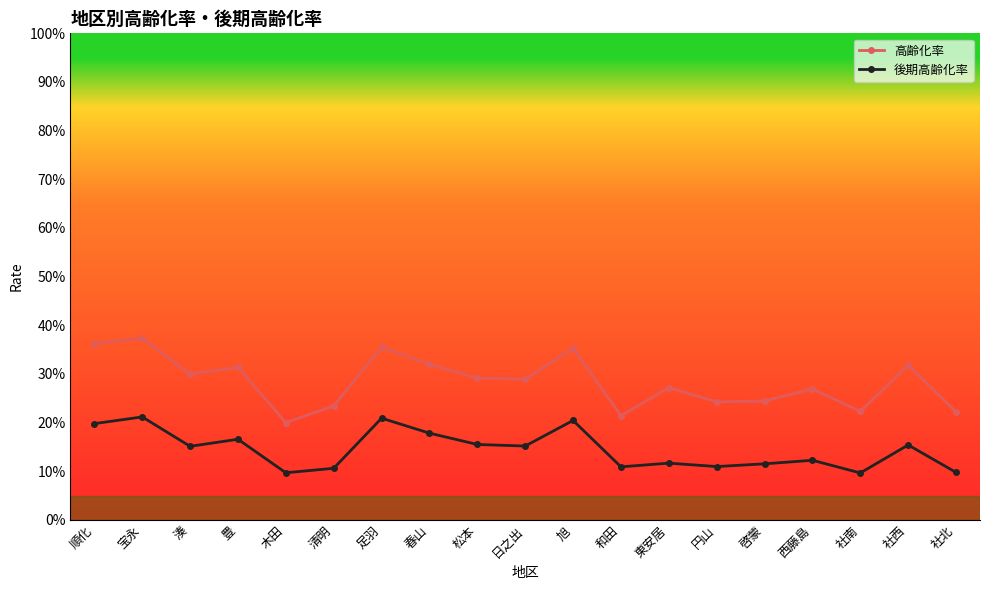

Does the chart have visible grid lines?

No